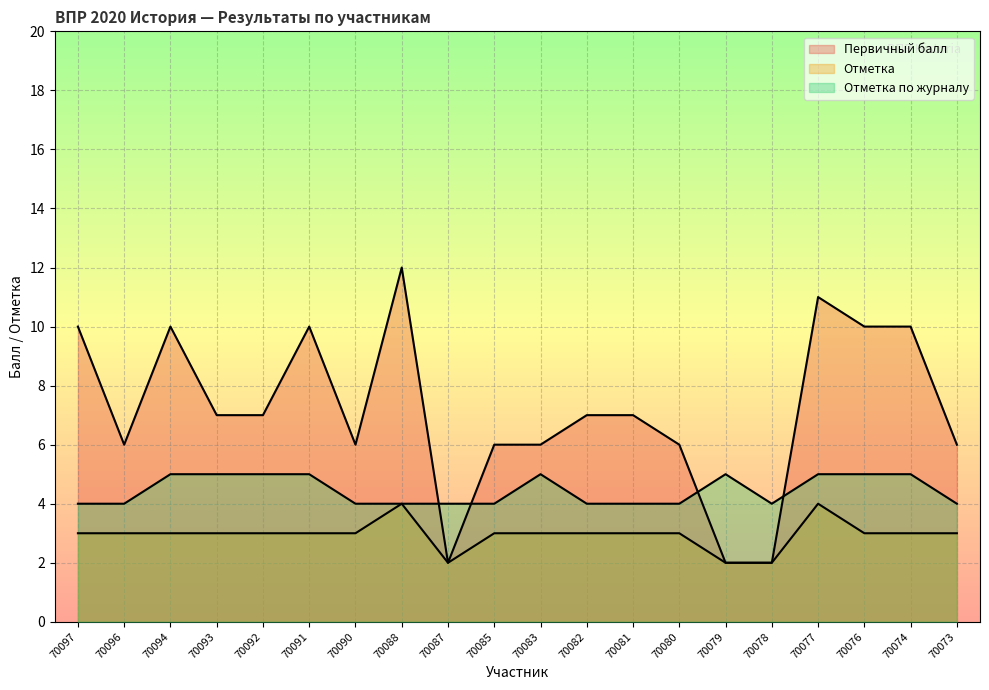

What is the difference between the Первичный балл values at 70085 and 70079?

4